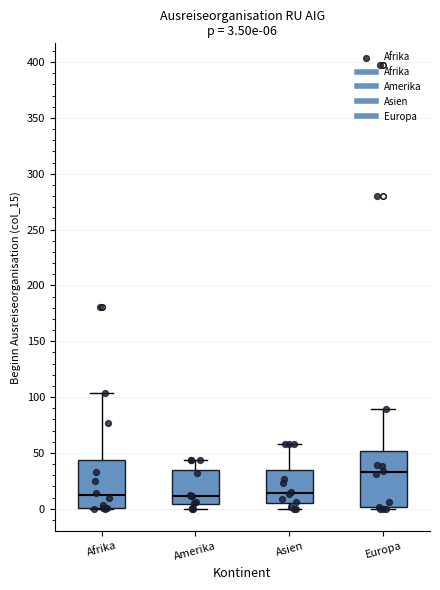

Comparing the boxes themselves (not the whiskers), which one is the tallest?

Europa